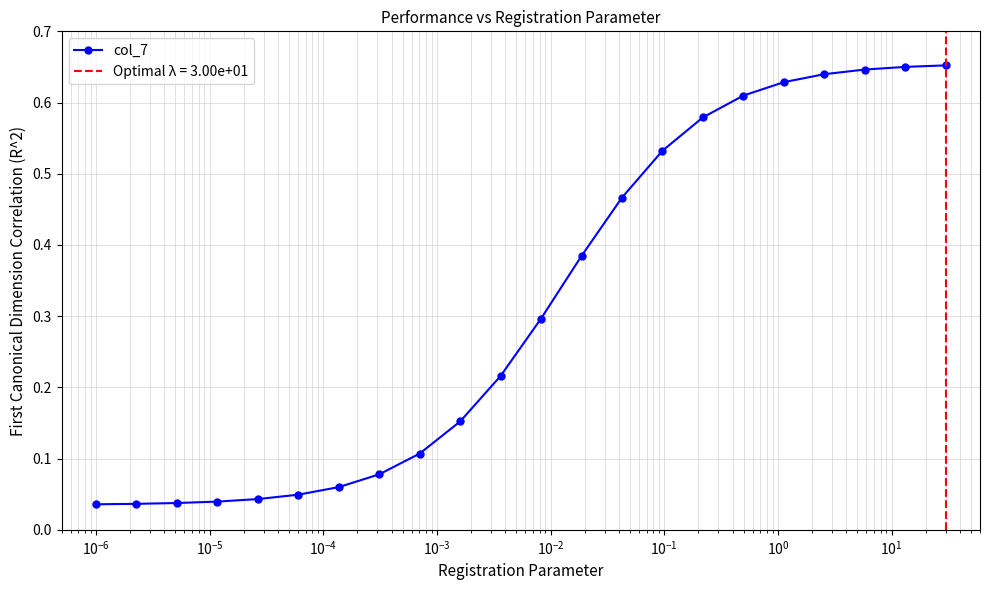

How many lines are shown in the chart?

1